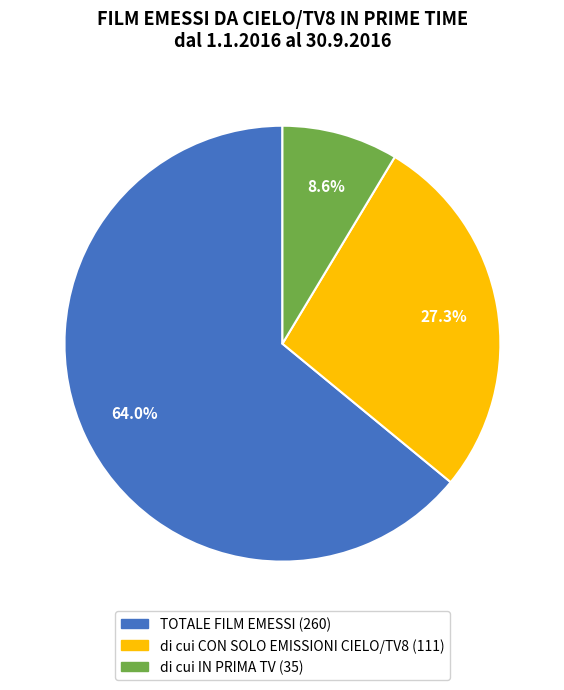

How many segments does this pie chart have?

3